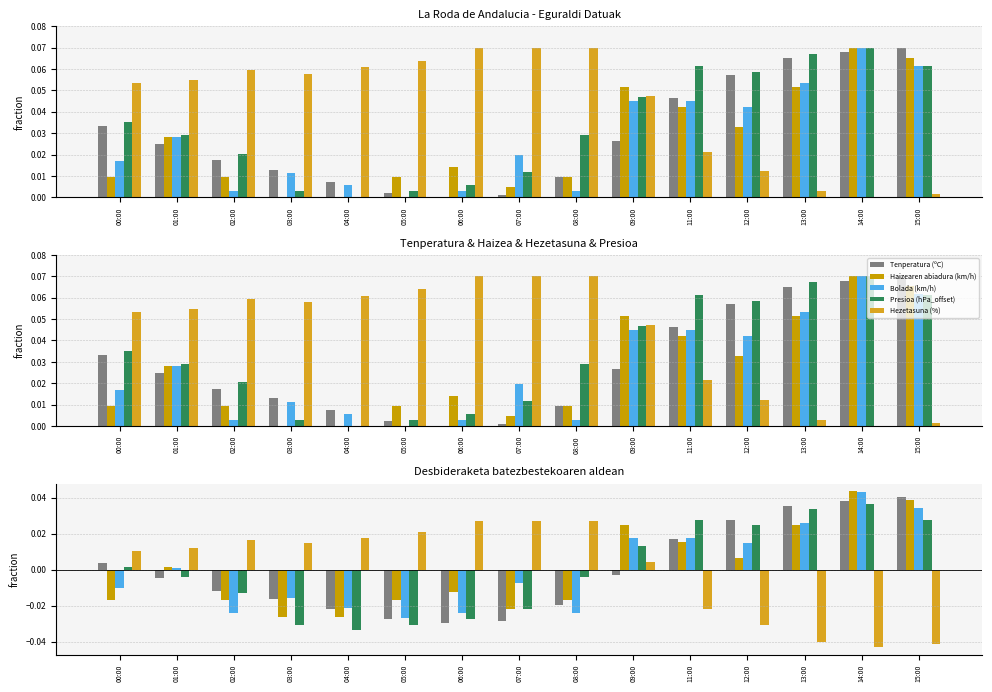

The value of Presioa (hPa_offset) at 13:00 is 0.0. True or false?

False